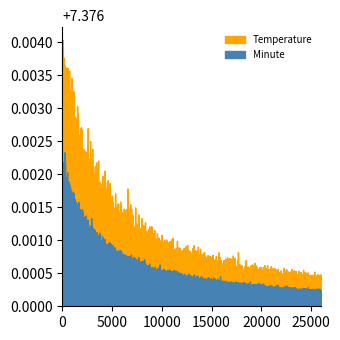

Which category has the highest value across all series?

19